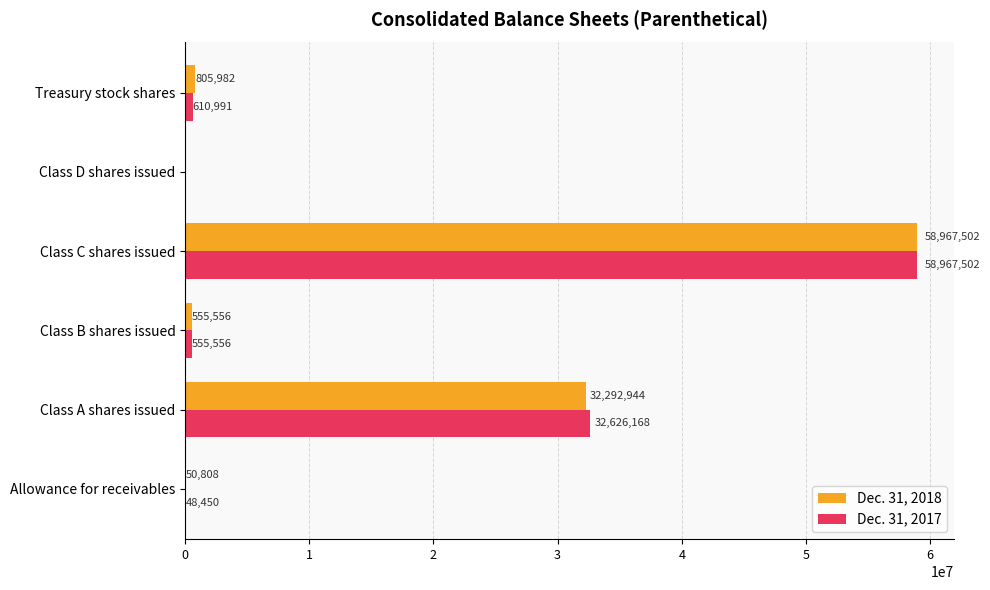

Which series changed the most between Class D shares issued and Treasury stock shares?

Dec. 31, 2018